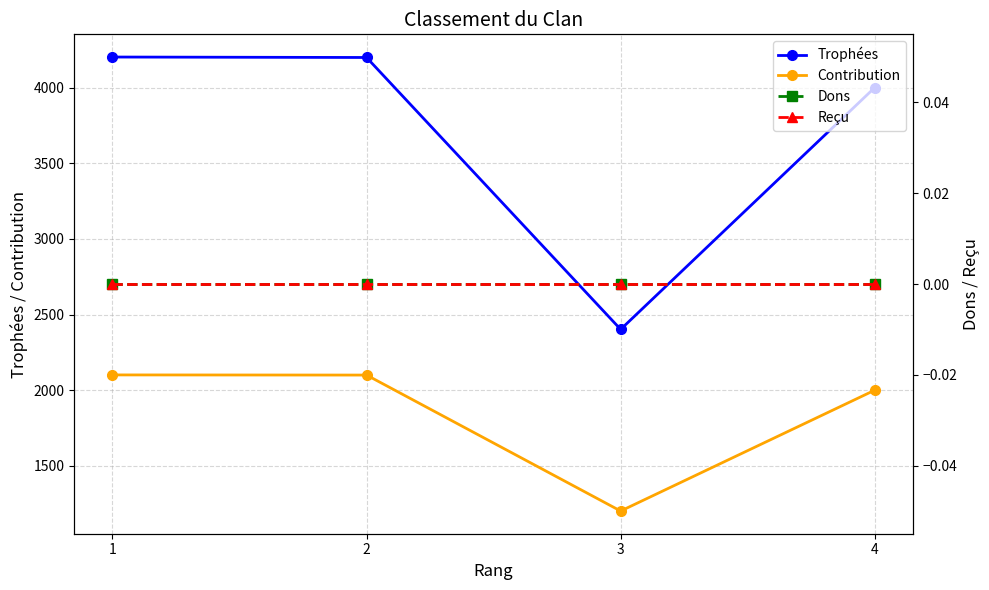

How many lines are shown in the chart?

4